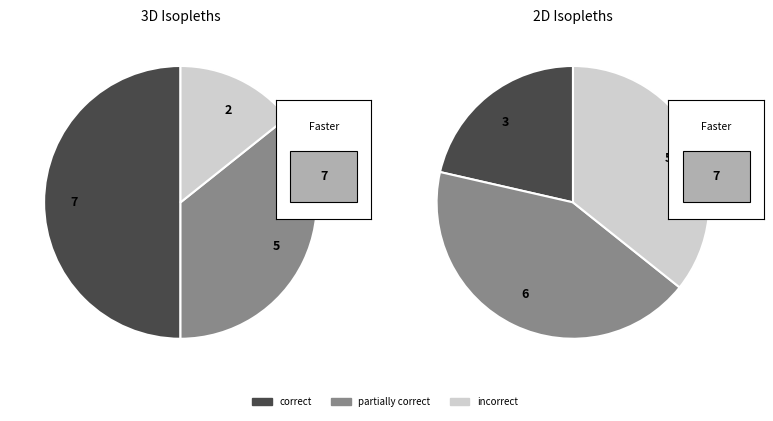

Combined, what portion of the pie is 2 and 9?

19.5%